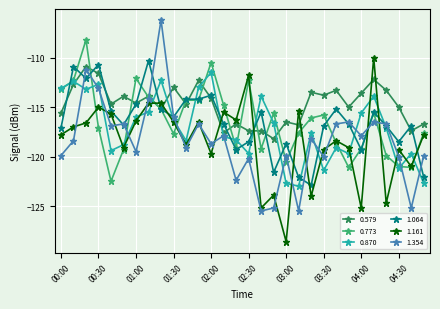

True or false: 1.064 and 0.773 cross at least once.

True